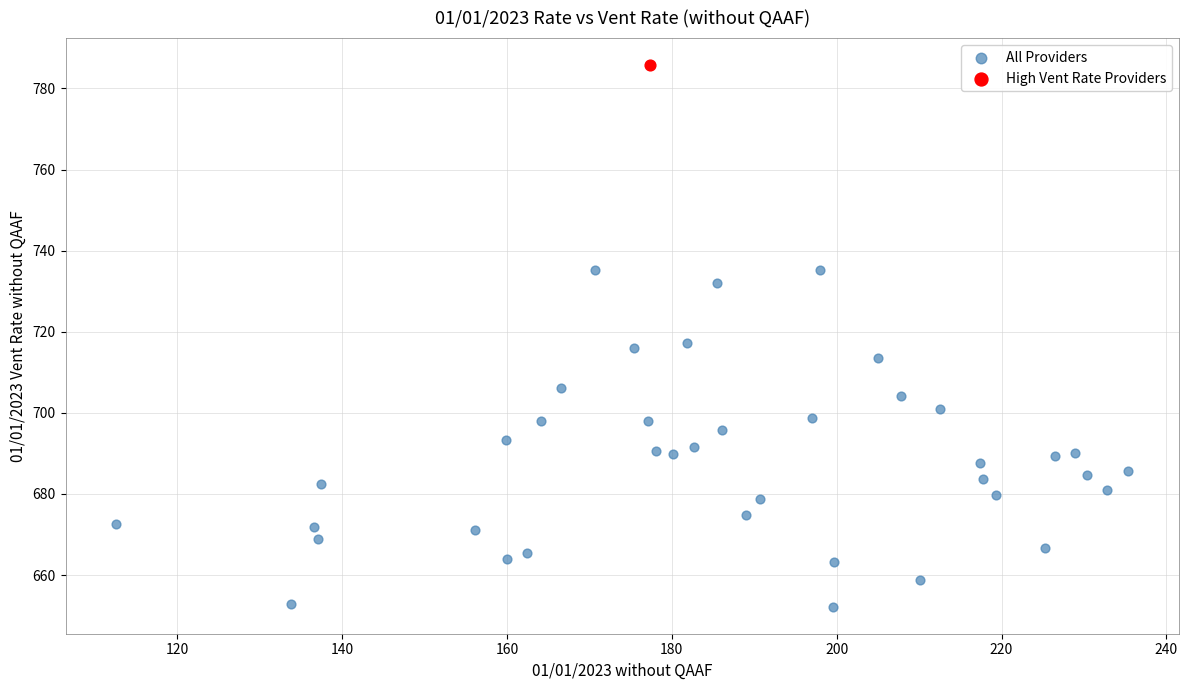

What are all the series names shown in the legend?

All Providers, High Vent Rate Providers